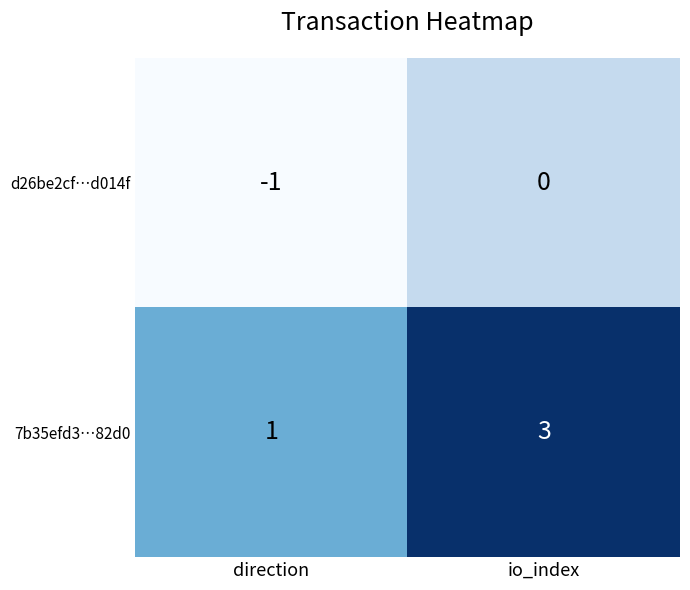

What is the minimum value shown in the chart?

-1